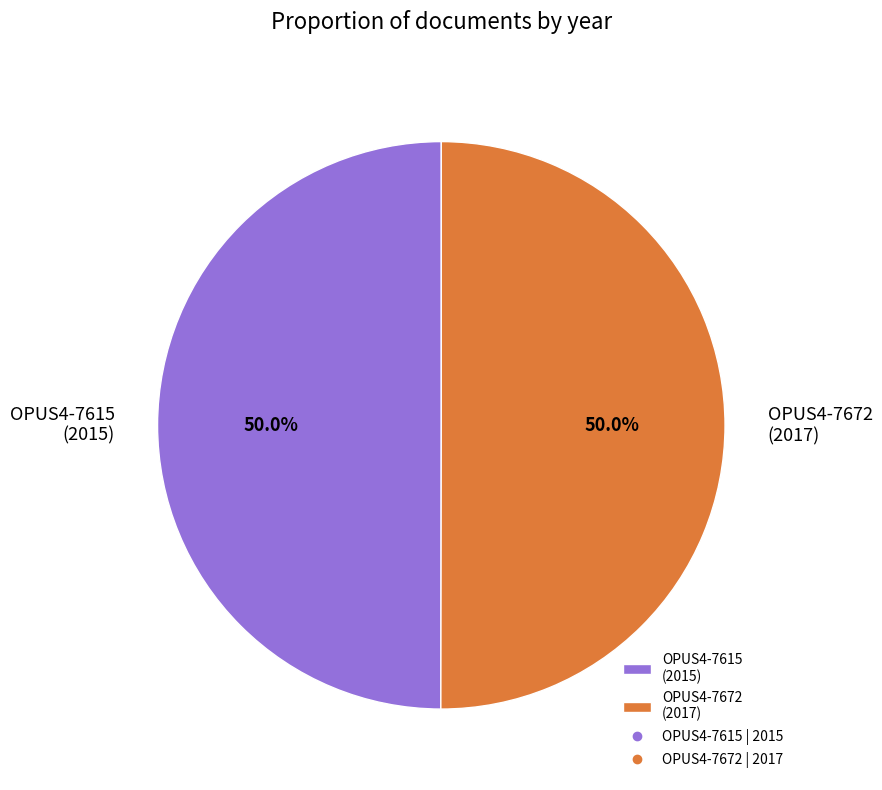

What is the ratio of the value at OPUS4-7615 (2015) to the value at OPUS4-7672 (2017)?

1.0